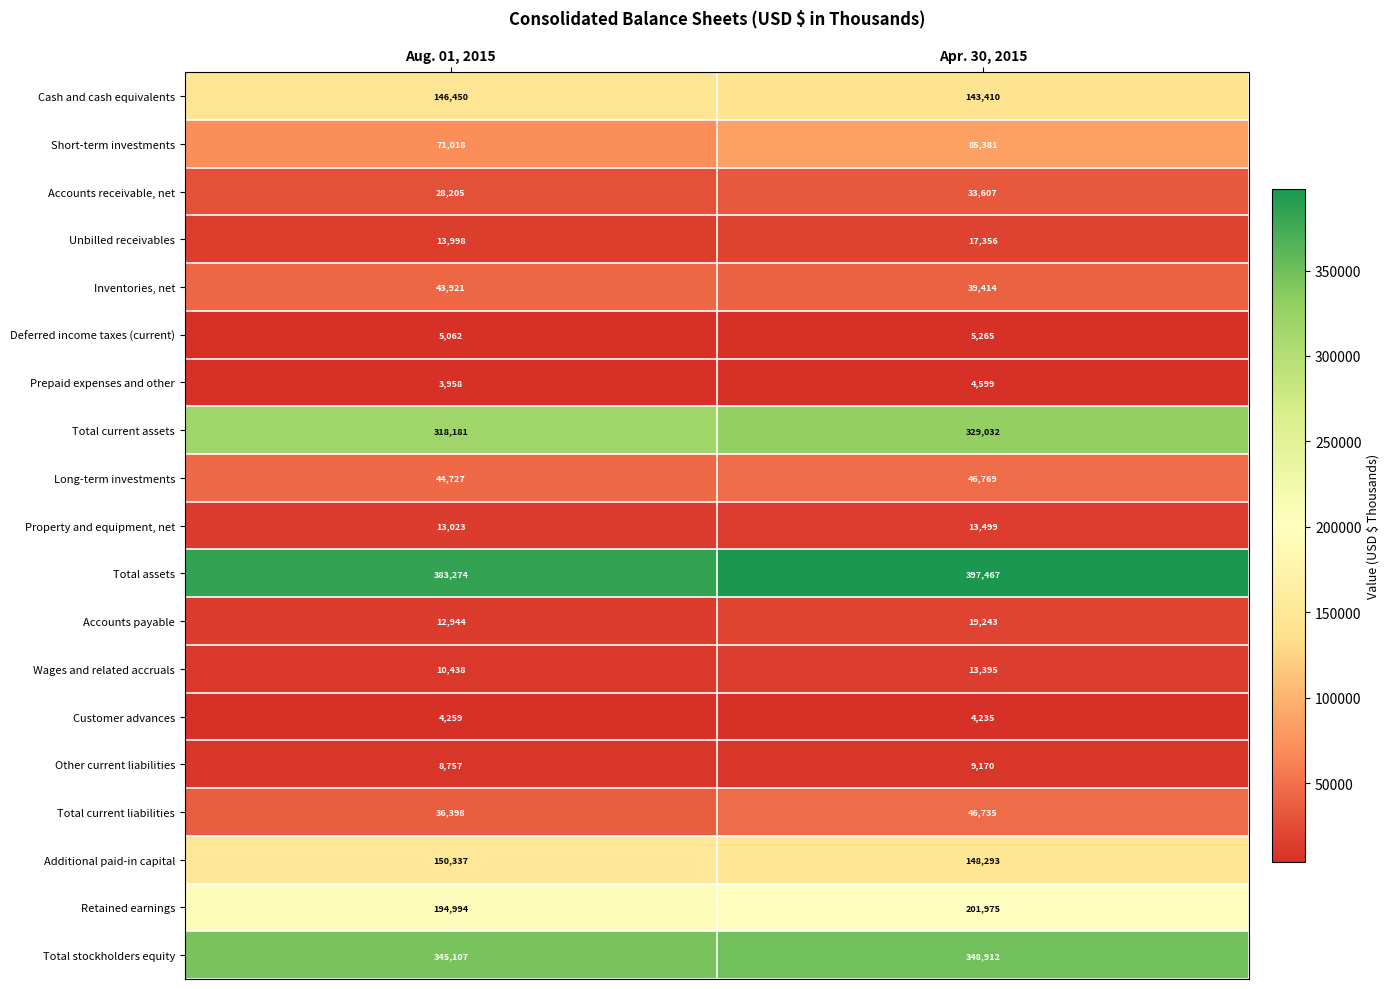

What is the maximum value shown in the chart?

397467